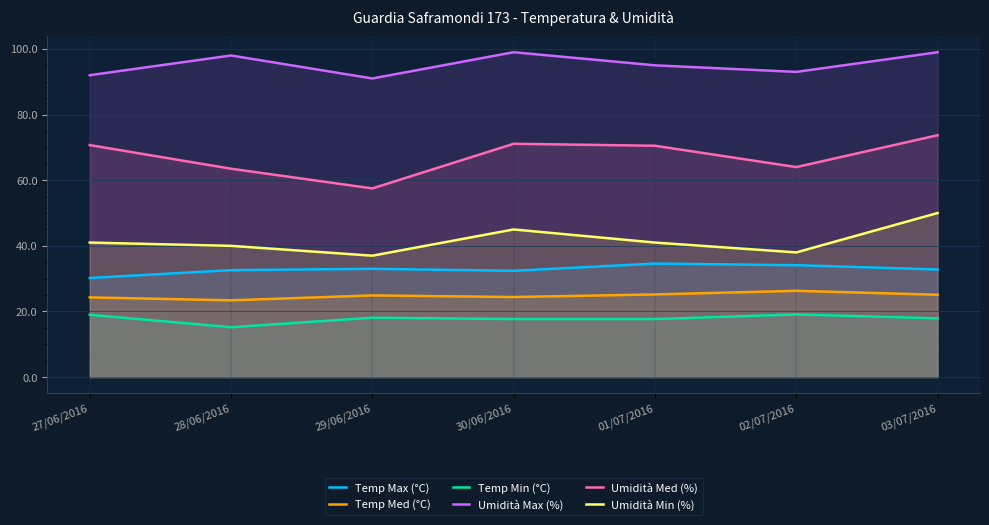

At how many categories does at least one series exceed 38?

7